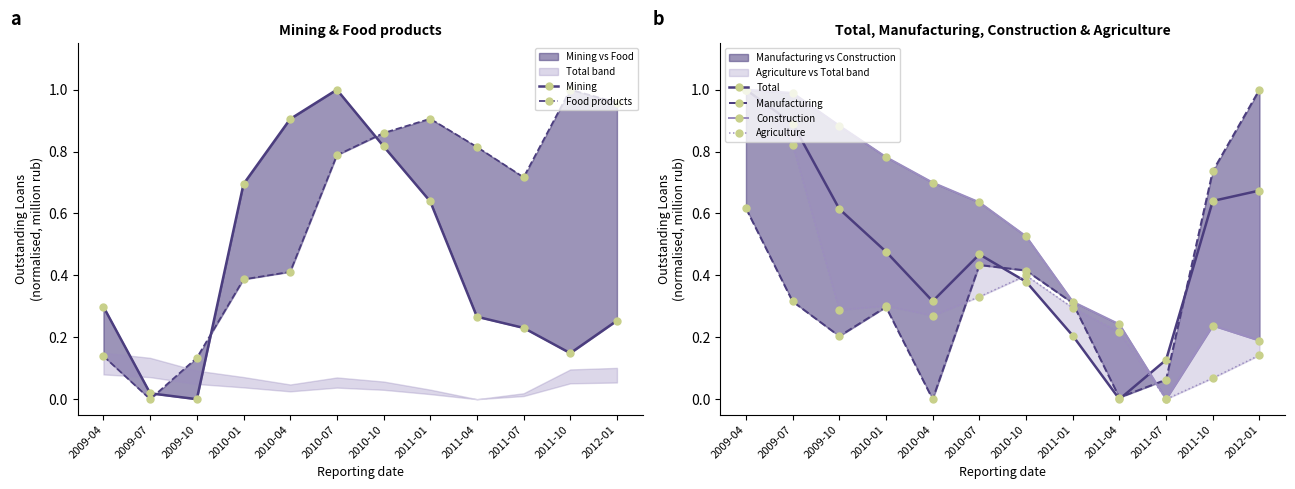

What are all the series names shown in the legend?

Mining, Food products, Total, Manufacturing, Construction, Agriculture